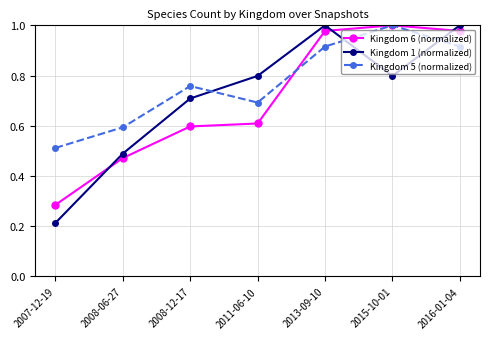

Is it true that Kingdom 1 (normalized) equals 0.8 at 2015-10-01?

True